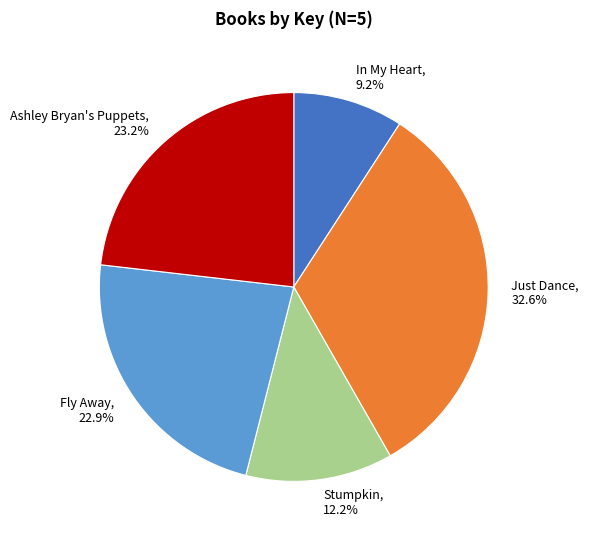

To the nearest percent, what percentage of the pie is Ashley Bryan's Puppets?

23%